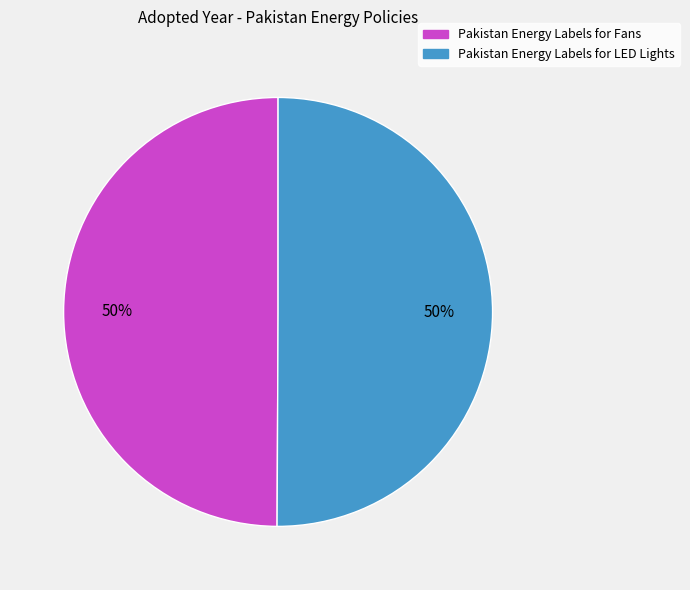

Is the sum of Pakistan Energy Labels for Fans and Pakistan Energy Labels for LED Lights greater than half?

Yes